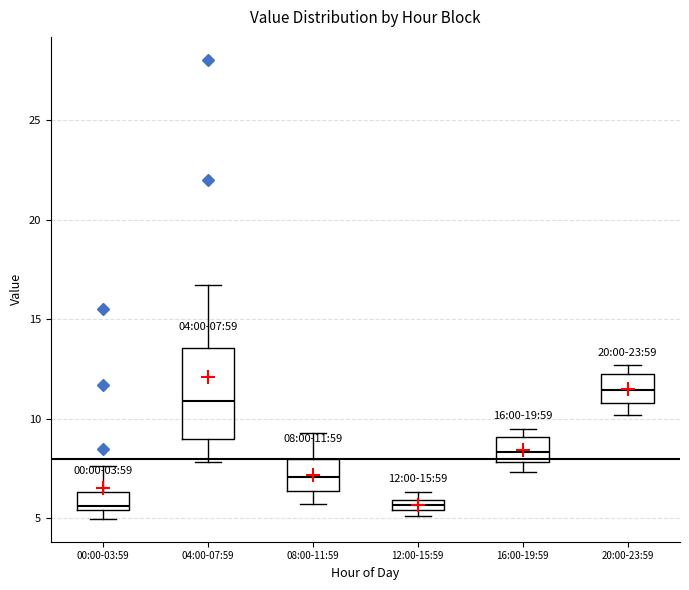

Comparing the boxes themselves (not the whiskers), which one is the tallest?

04:00-07:59